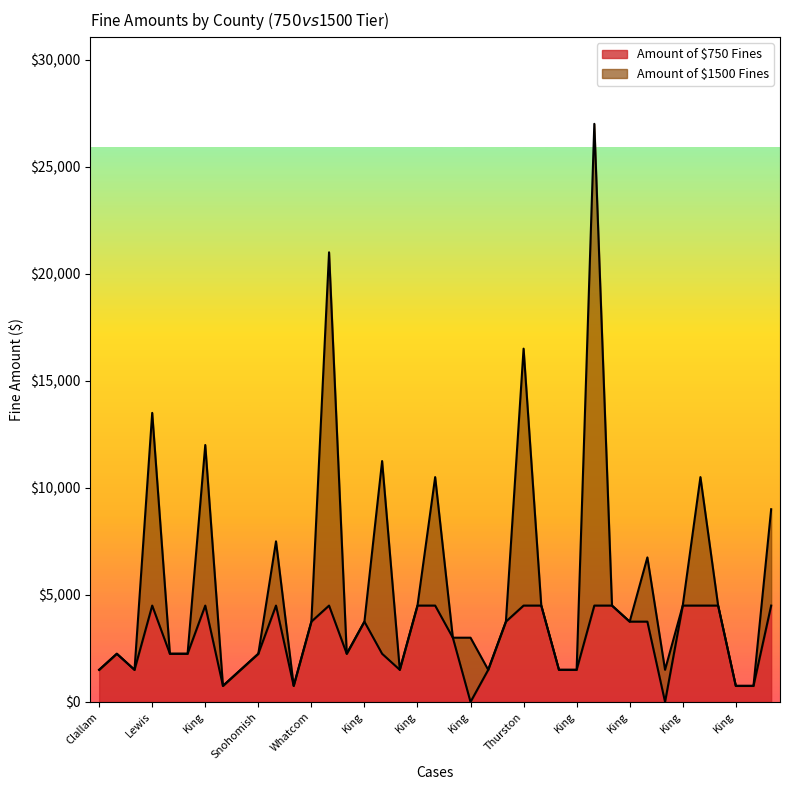

At which category does the data reach its first local peak?

King